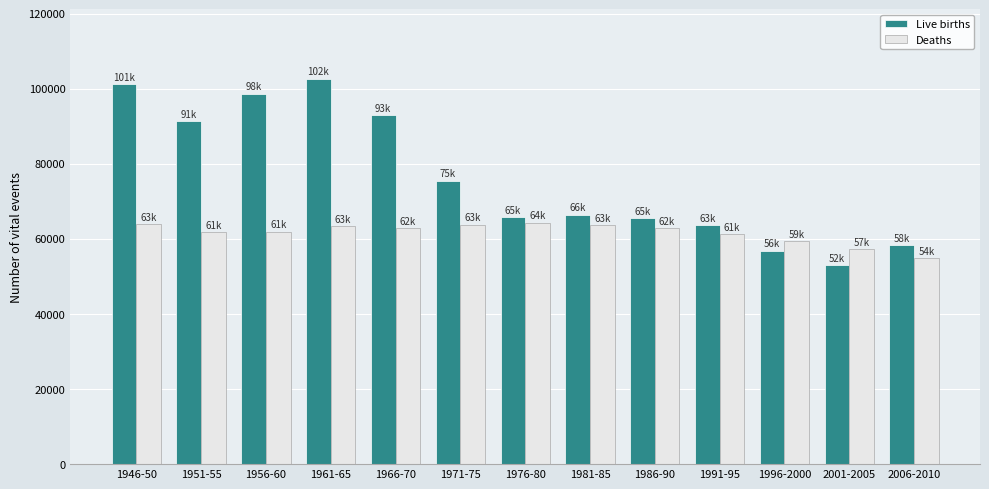

What value does the Live births series have at 2006-2010, to the nearest 100?

58300